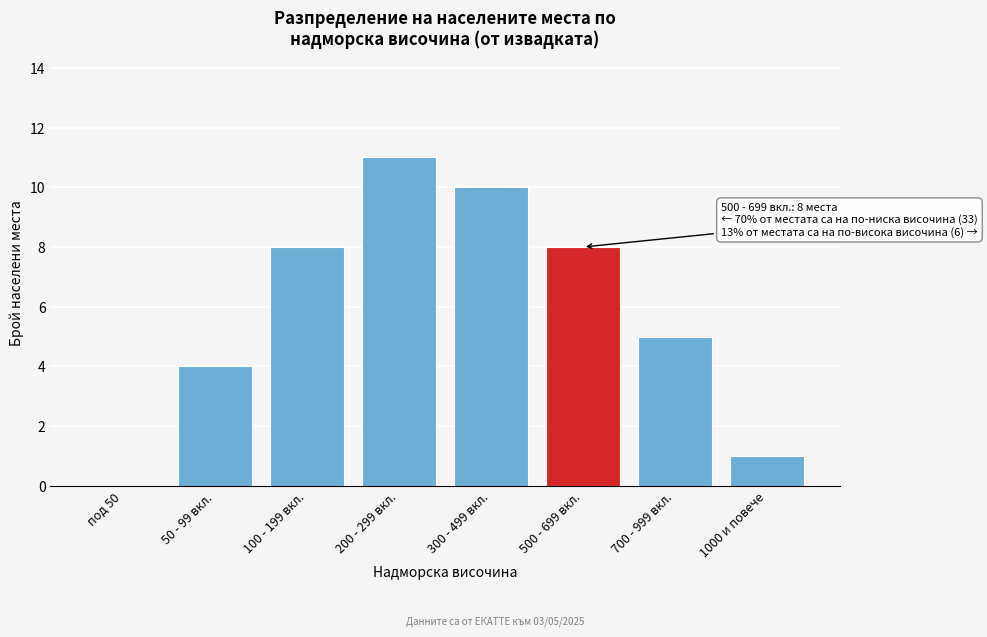

Reading right to left, list all the values displayed in this chart.

1000 и повече=1	700 - 999 вкл.=5	500 - 699 вкл.=8	300 - 499 вкл.=10	200 - 299 вкл.=11	100 - 199 вкл.=8	50 - 99 вкл.=4	под 50=0